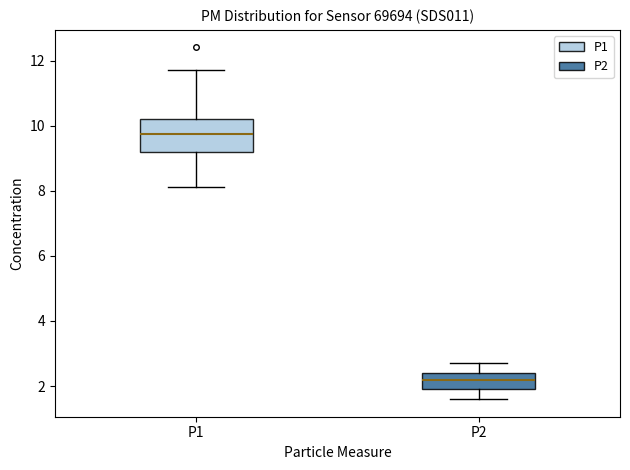

Which box has the highest median line?

P1